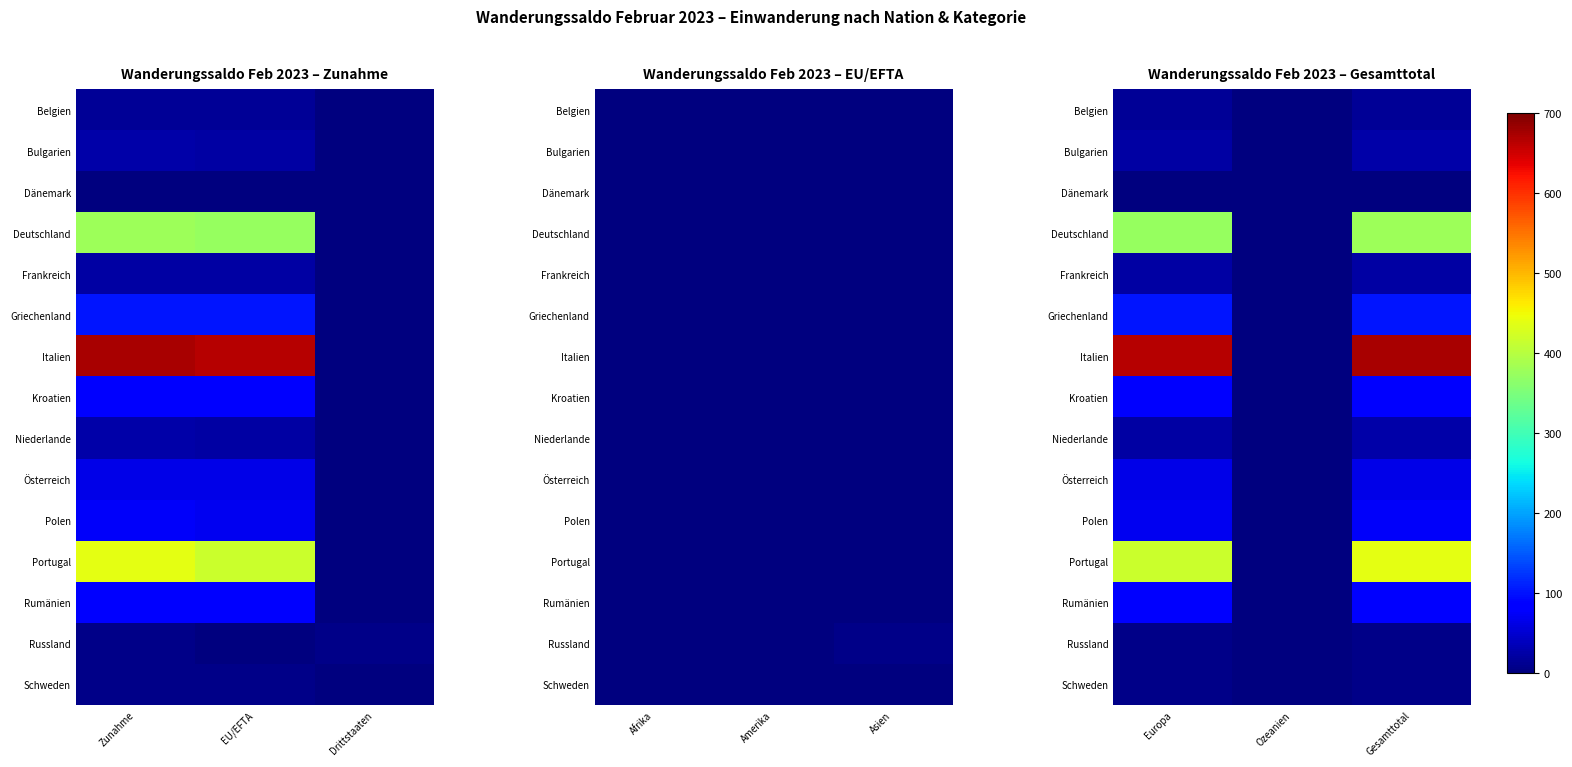

At how many categories does at least one series exceed 415?

2